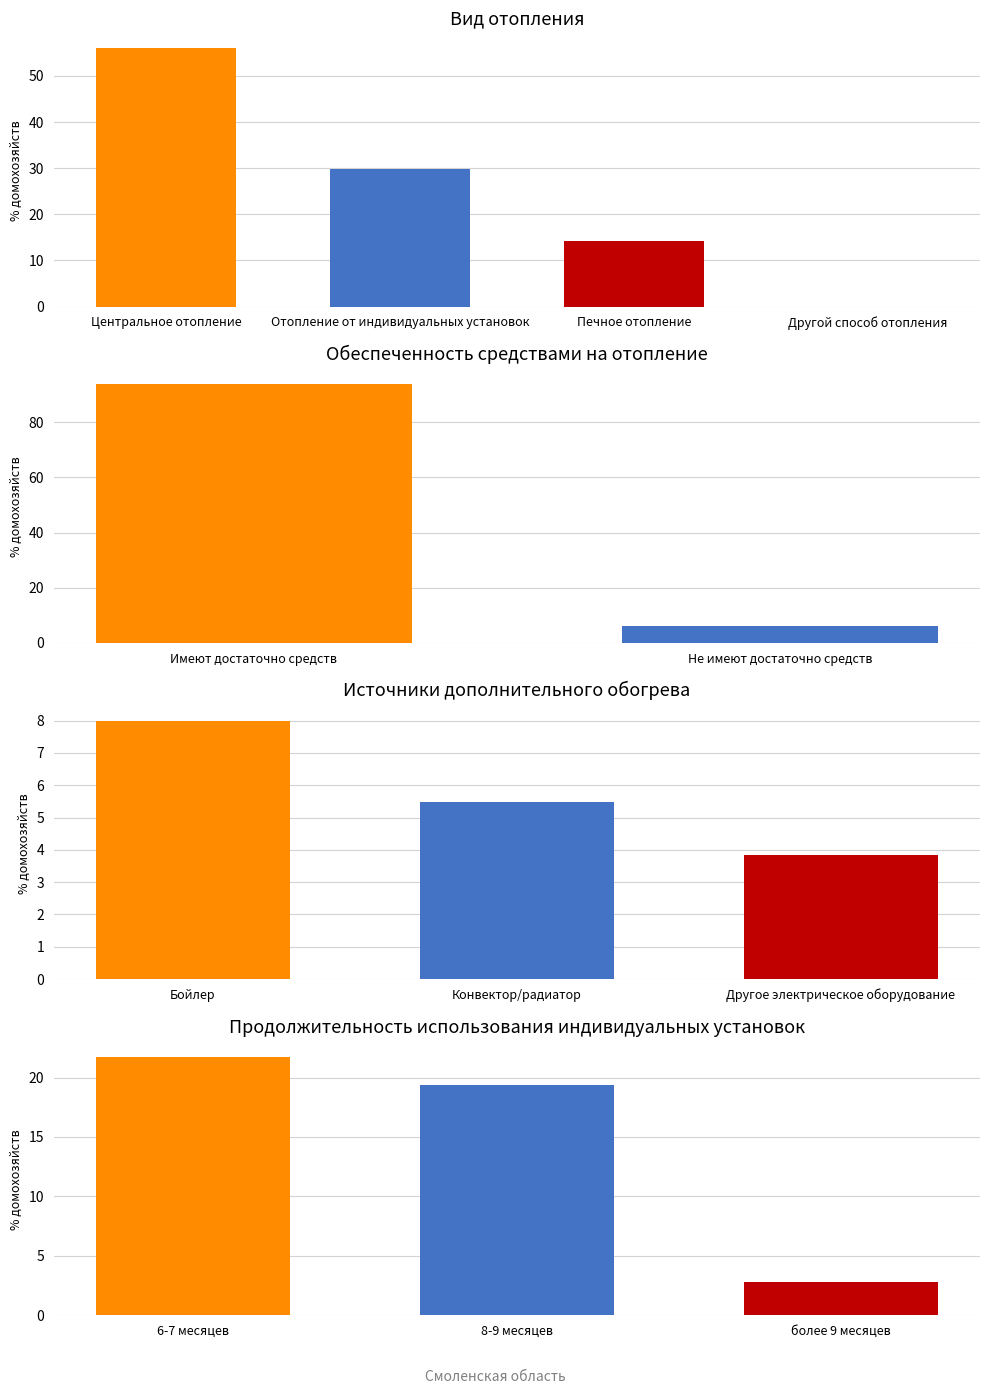

What is the value of the 1st bar from the left?

56.1